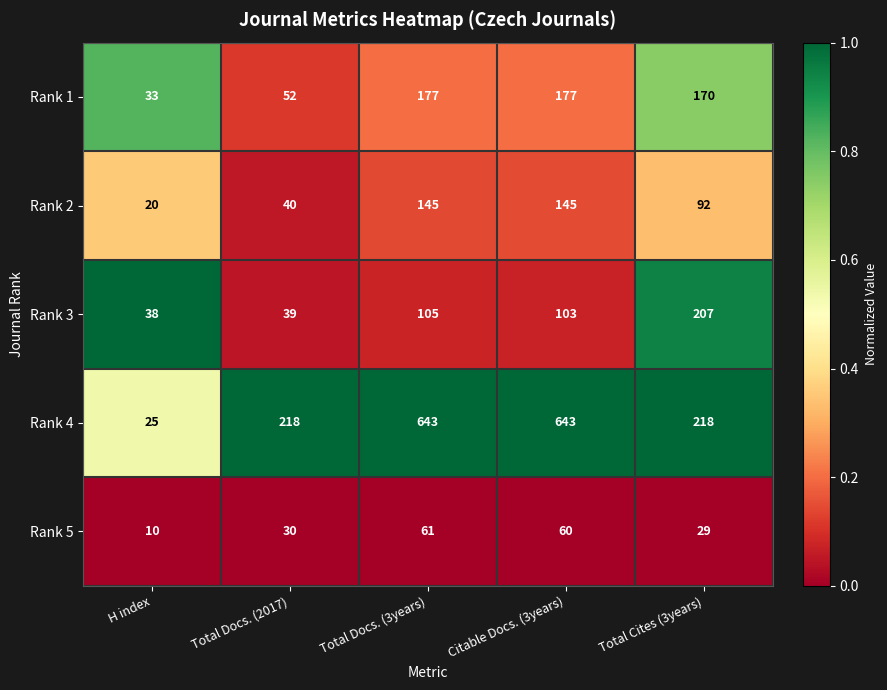

What is the difference between the highest and lowest values at H index?

28